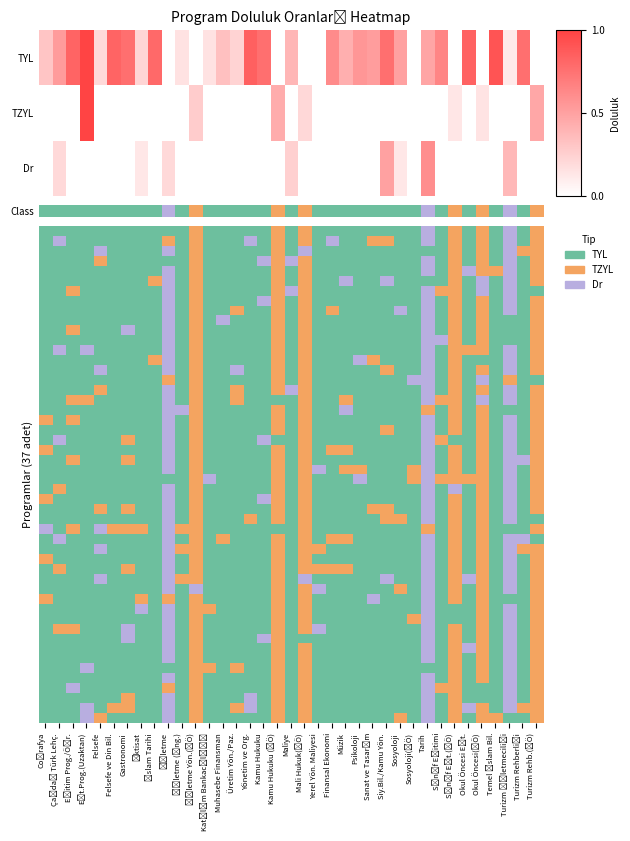

What is the total value across all series at TYL?

0.3